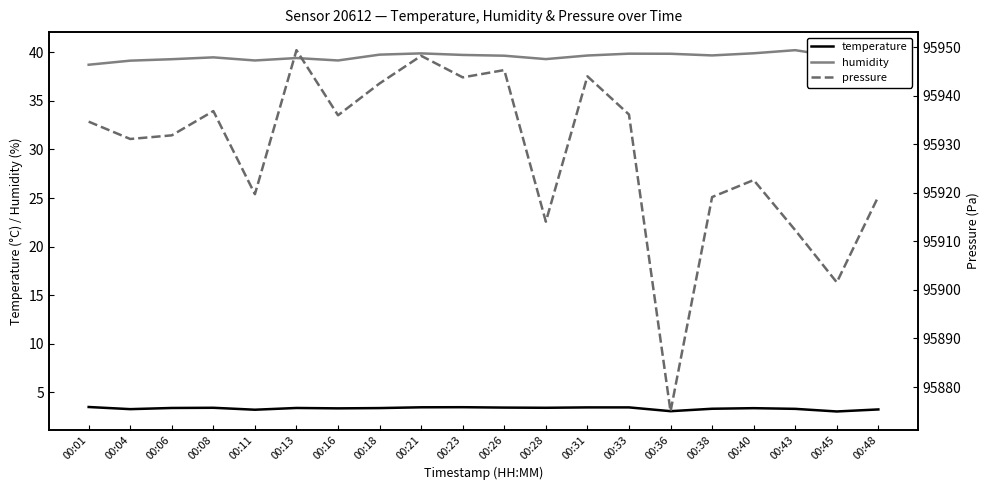

Between 00:31 and 00:23, which is larger?

00:23